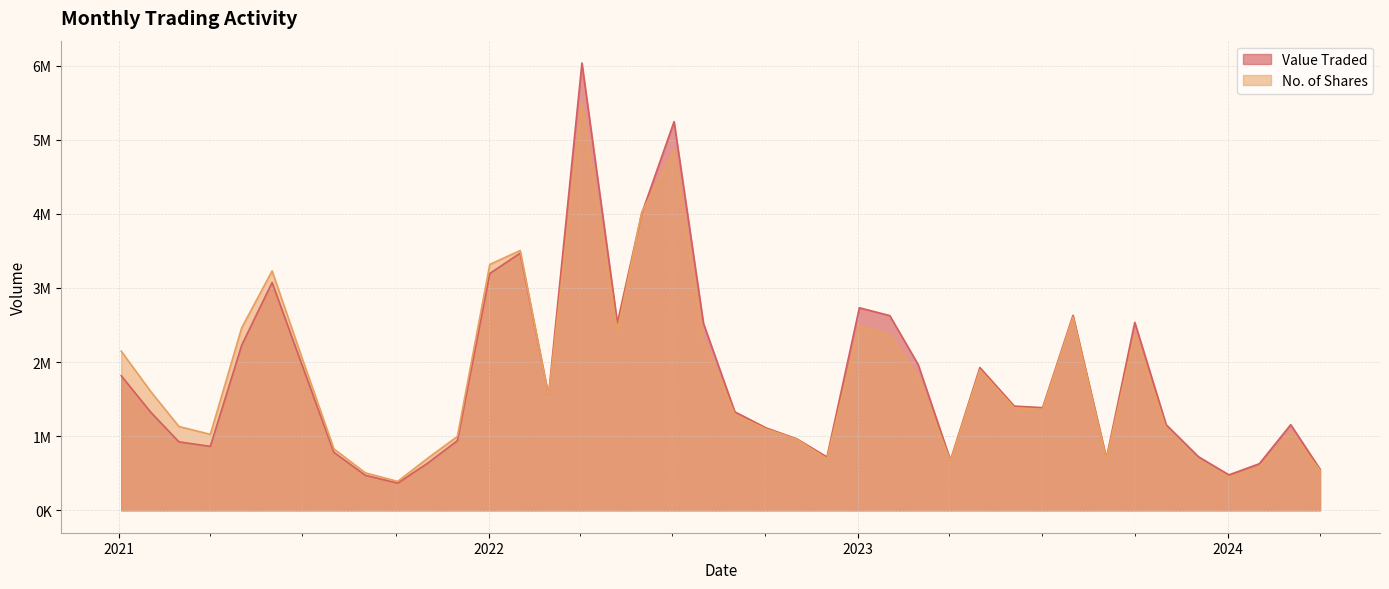

Which series has the widest spread of values?

Value Traded